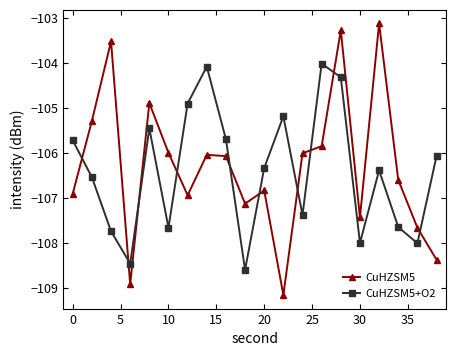

What is the maximum value for CuHZSM5+O2?

-104.0